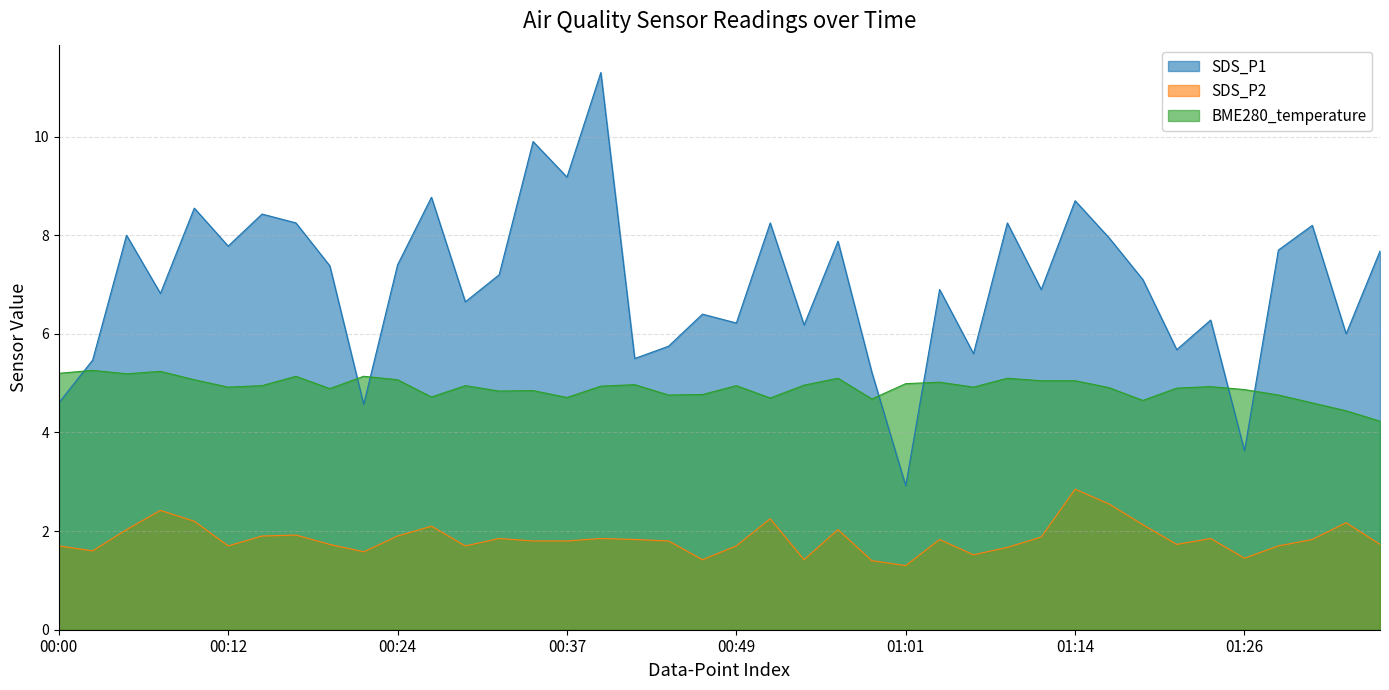

Which category has the highest value in the BME280_temperature series?

00:02